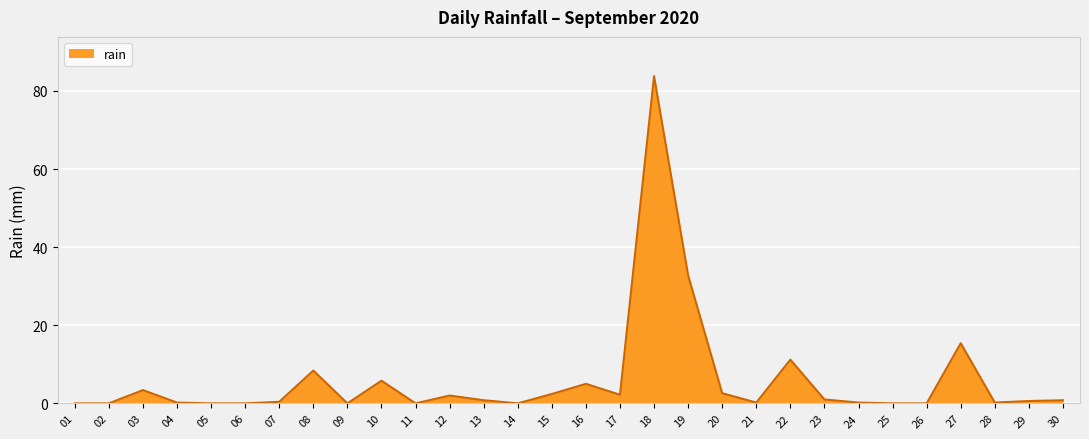

True or false: the data shows 140.0 at 18.

False